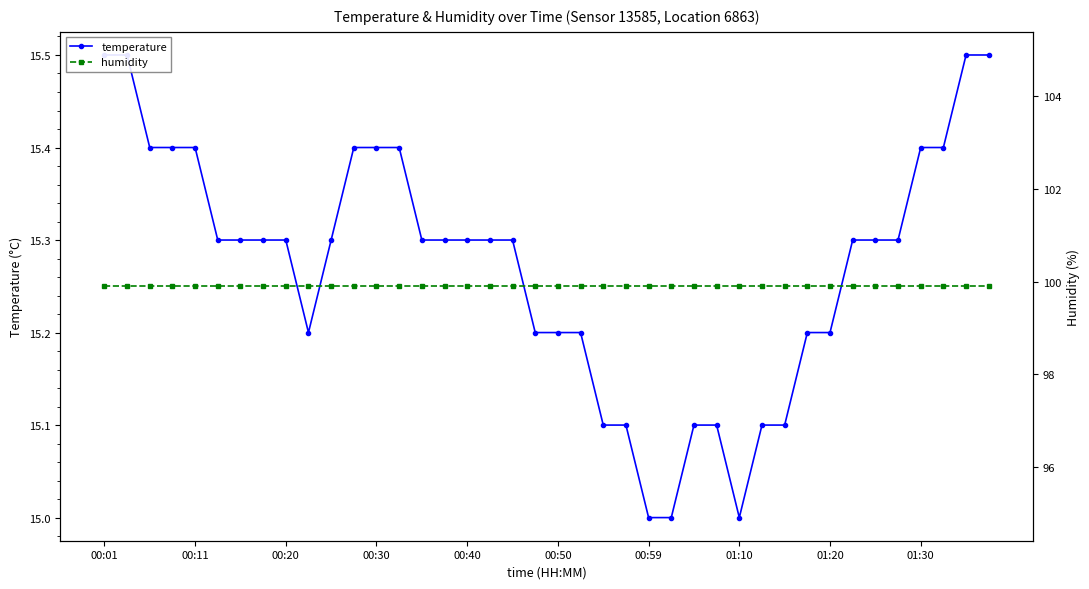

What position from the right is 15?

25